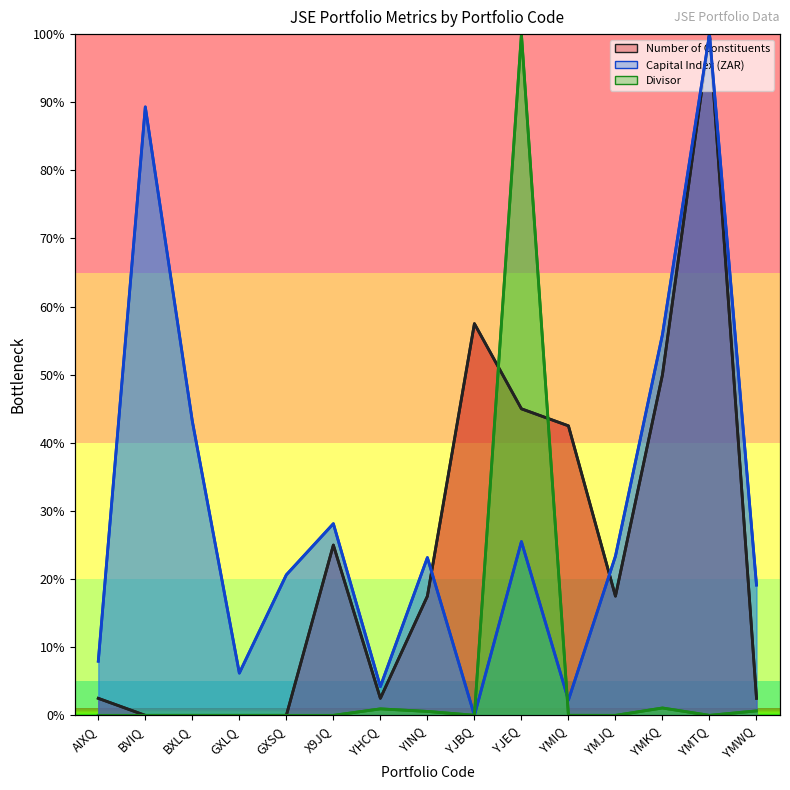

Is the value of Number of Constituents at AIXQ greater than the value of Divisor at YMWQ?

Yes